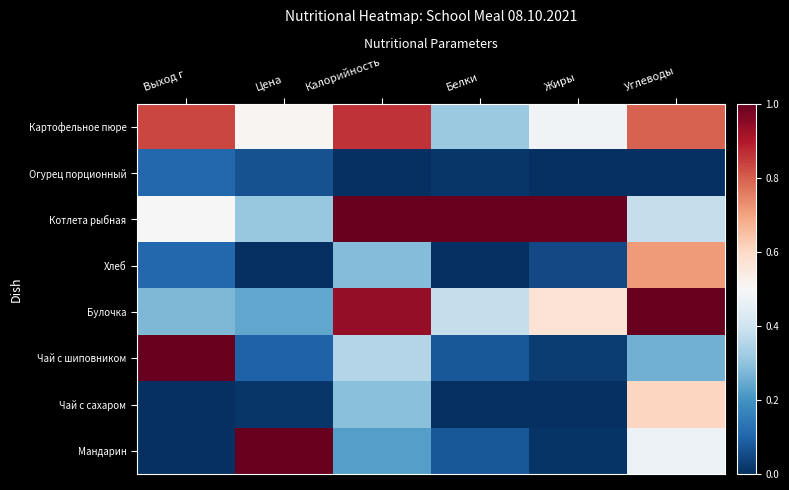

At which category is the sum across all series the highest?

Углеводы